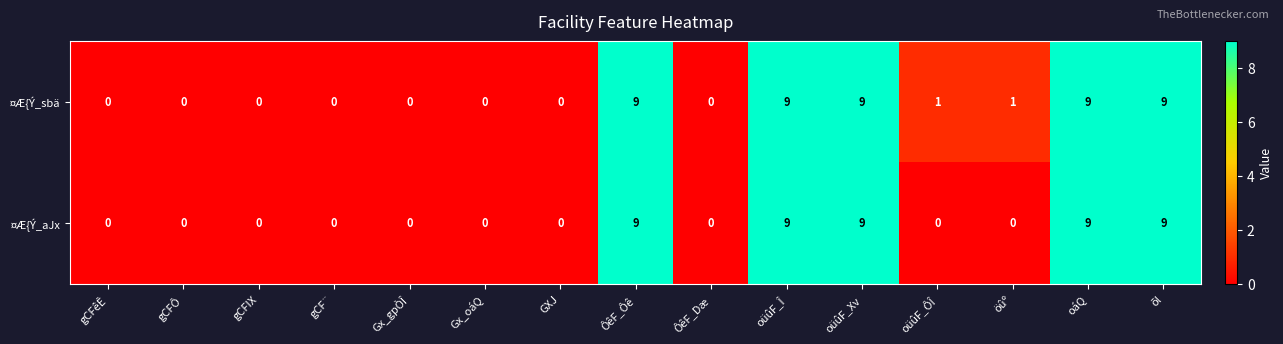

Is it true that ¤Æ{Ý_aJx equals 0 at GXJ?

True